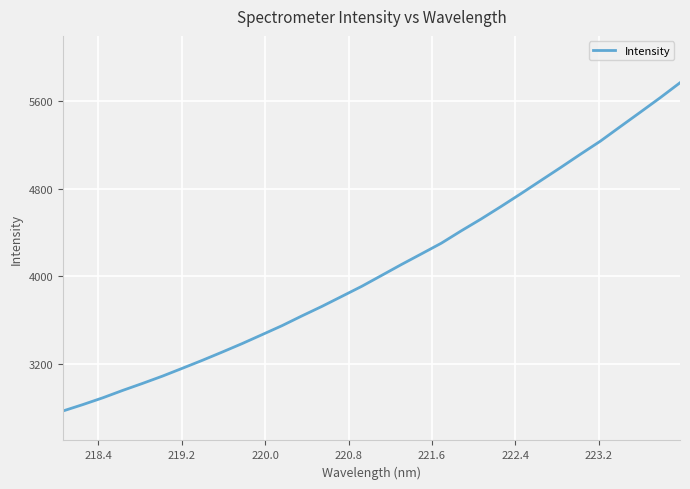

Reading left to right, what are all the values shown in this chart?

2769.4	2828.0	2890.0	2957.7	3022.0	3088.7	3160.4	3233.0	3308.7	3386.2	3467.8	3550.0	3639.3	3725.9	3817.5	3909.5	4009.3	4109.5	4206.5	4304.1	4417.0	4525.4	4639.5	4756.9	4876.8	4996.3	5118.5	5238.0	5370.2	5501.5	5634.0	5771.4